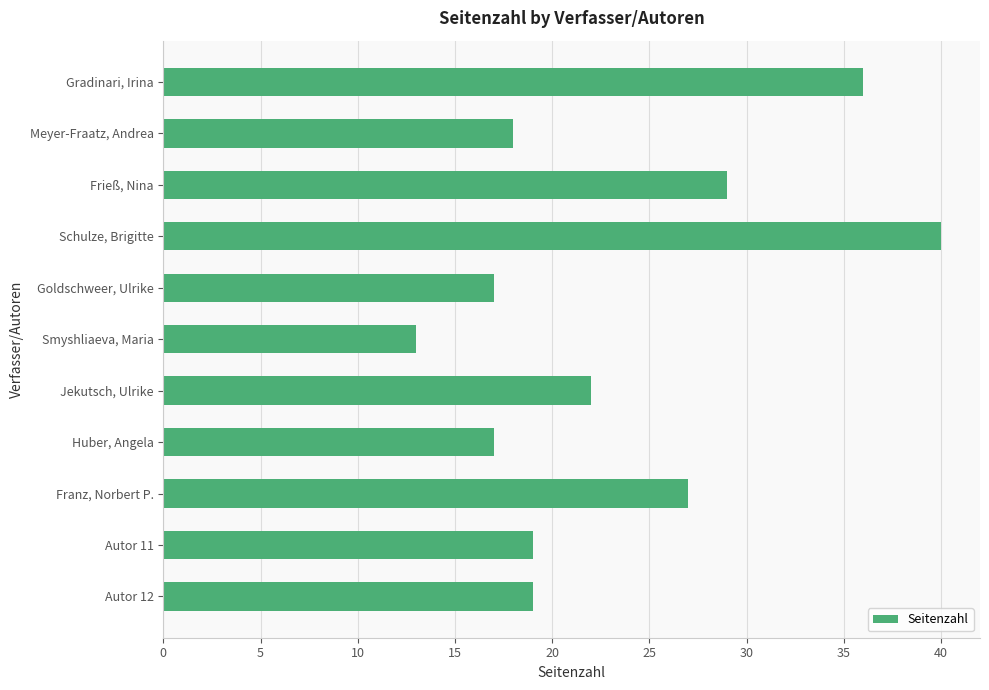

At which label is the value closest to 26?

Franz, Norbert P.